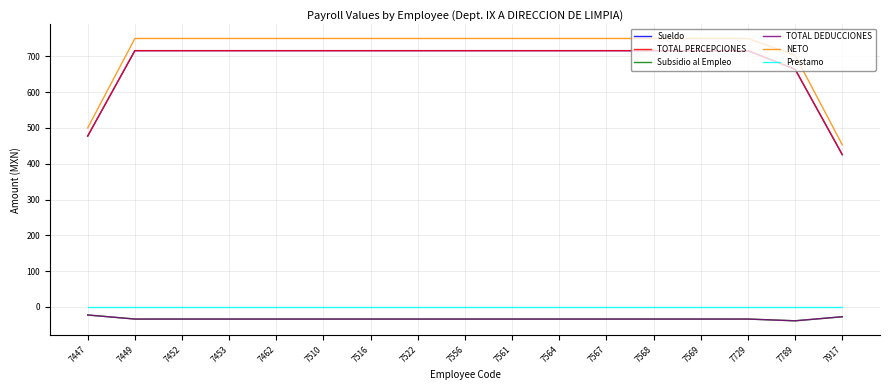

What is the spread (max minus min) of values at 7447?

522.7